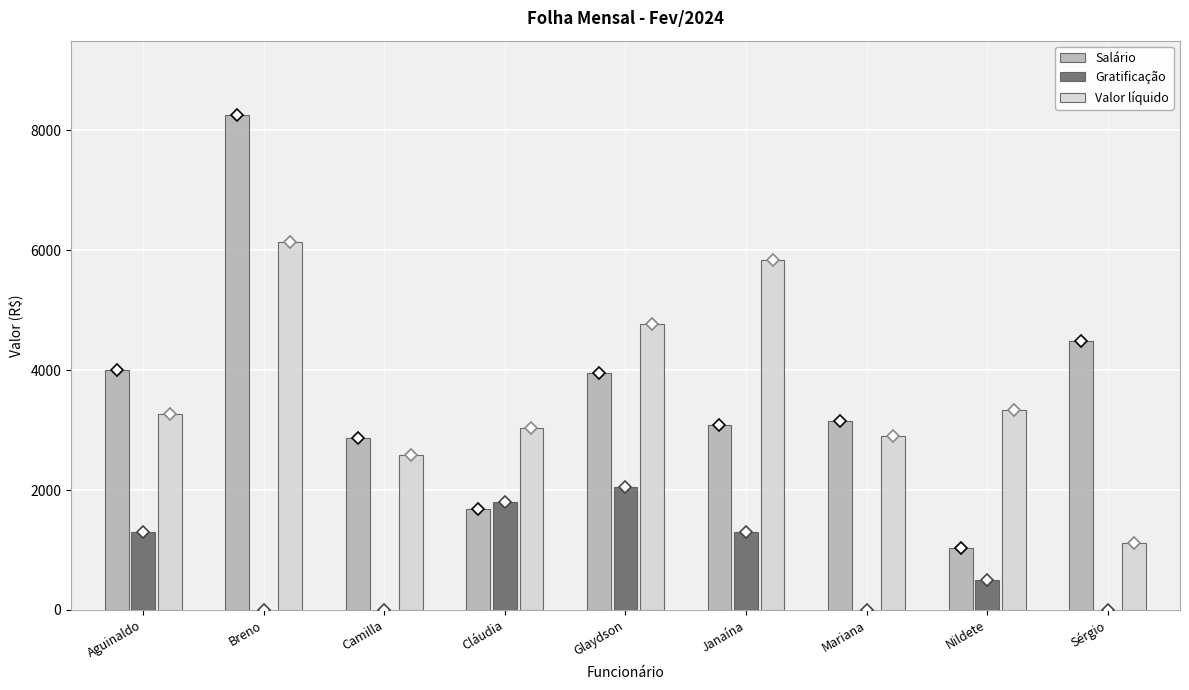

True or false: Gratificação has a value of 1065.7 at Camilla.

False